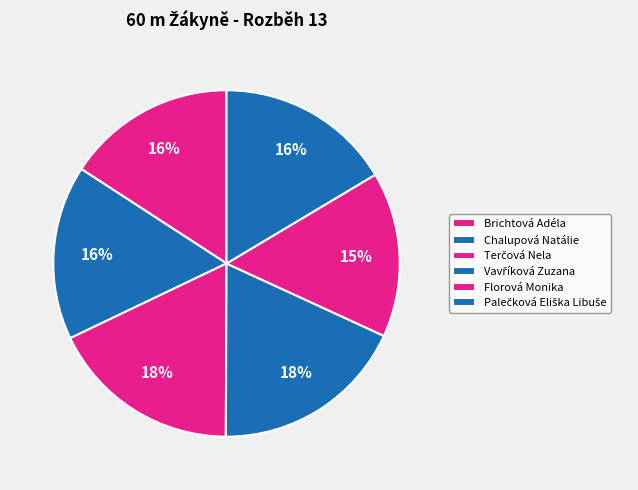

True or false: Terčová Nela accounts for 29% of the total.

False